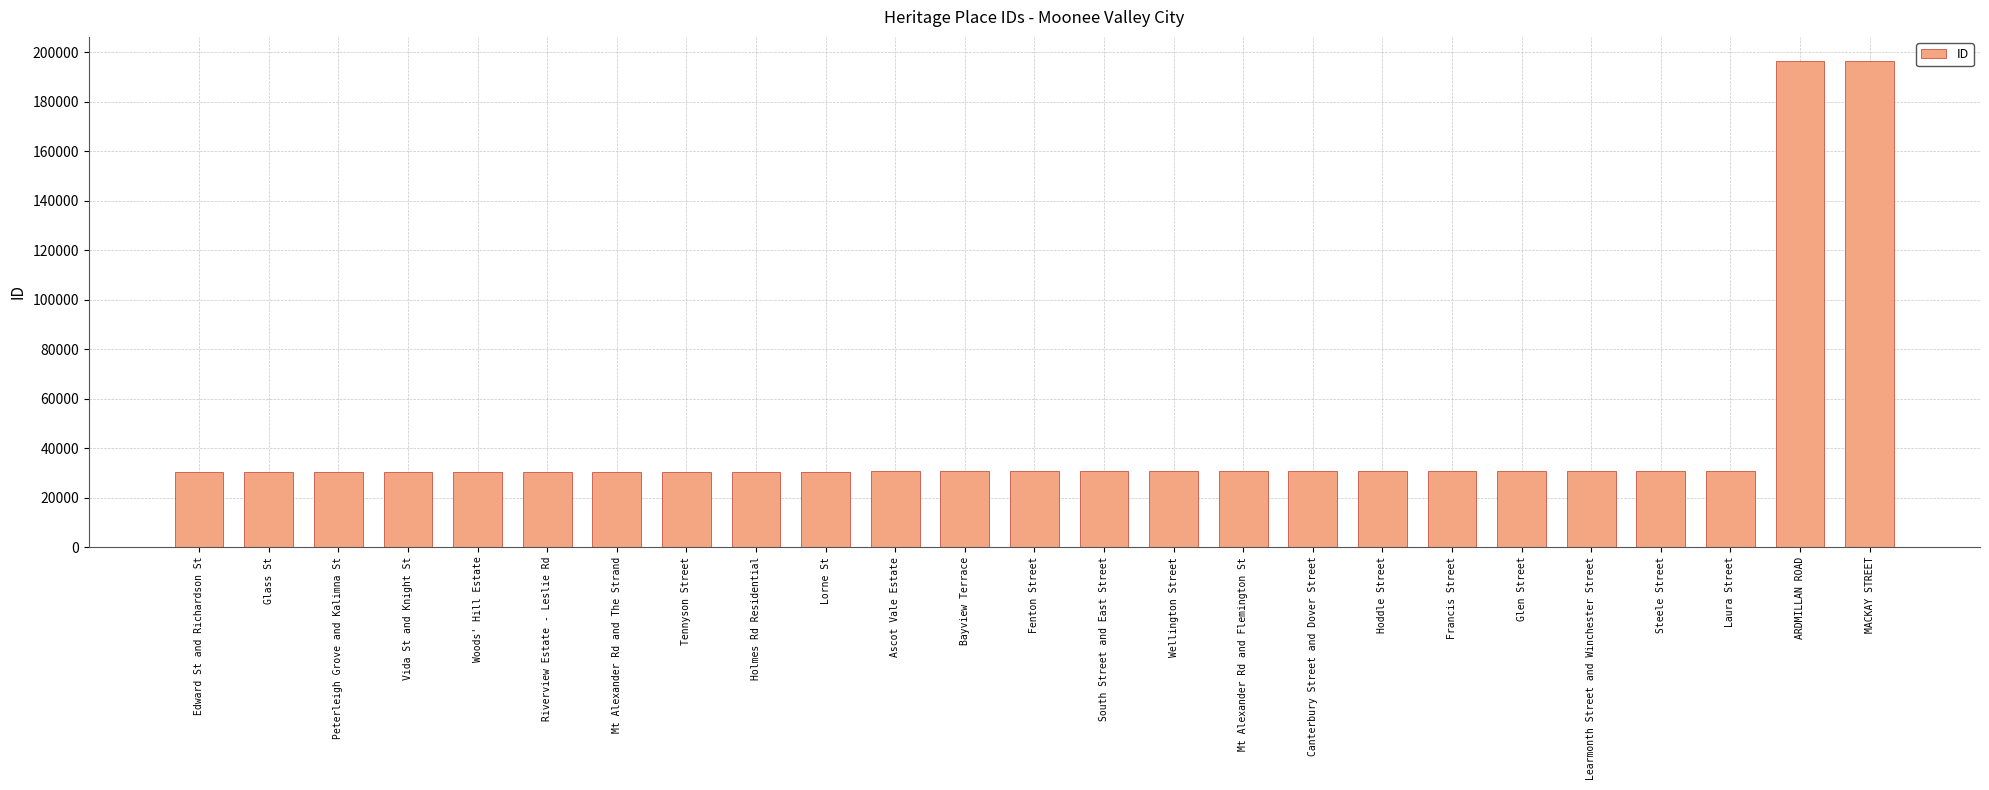

What value does the data have at Canterbury Street and Dover Street?

30545